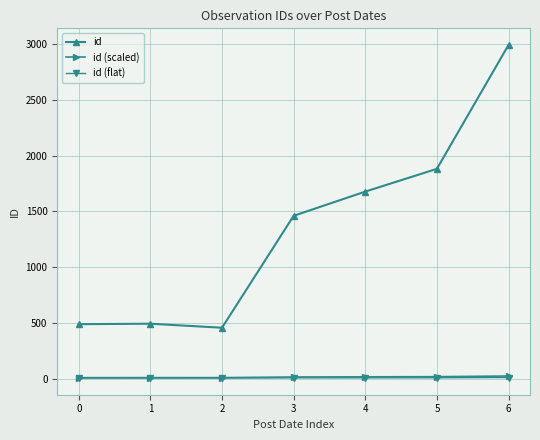

Between 5 and 6, which series saw the biggest shift?

id